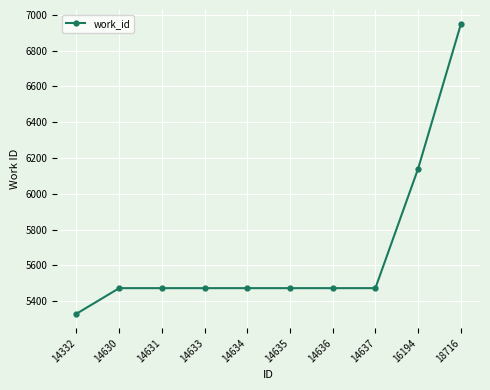

What is the value of the 3rd point from the left?

5473